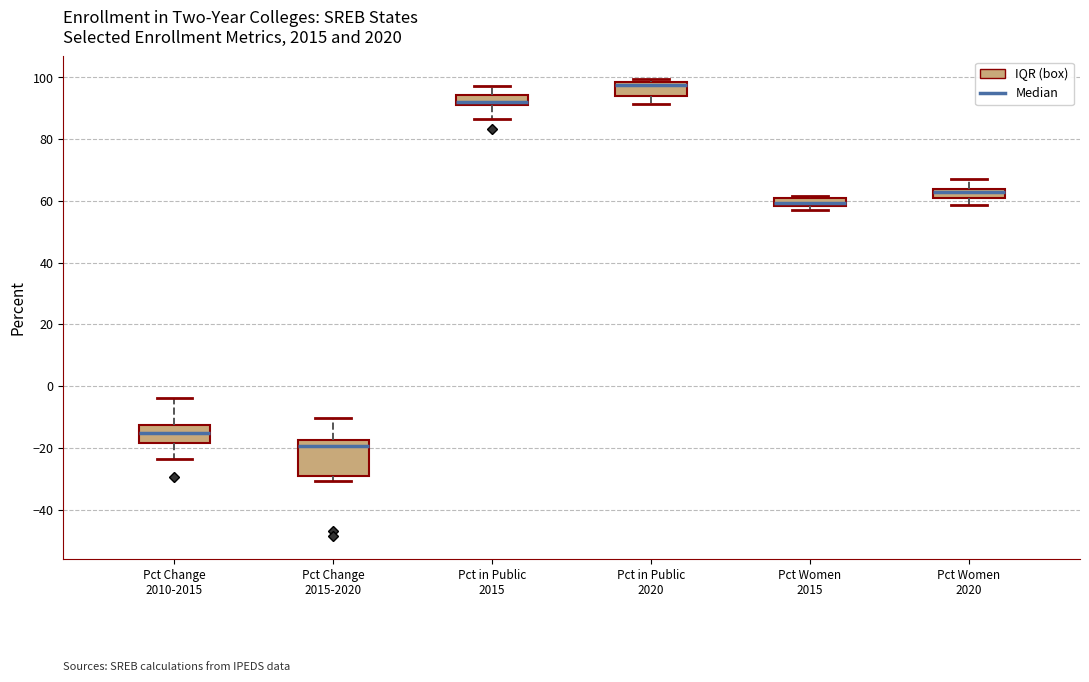

Which box has the lowest median line?

Pct Change 2015-2020